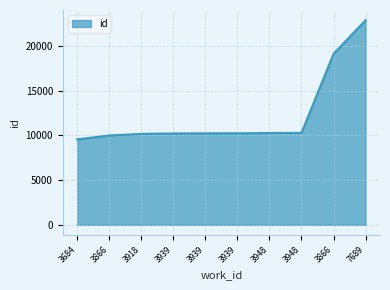

What is the minimum value shown in the chart?

9548.0